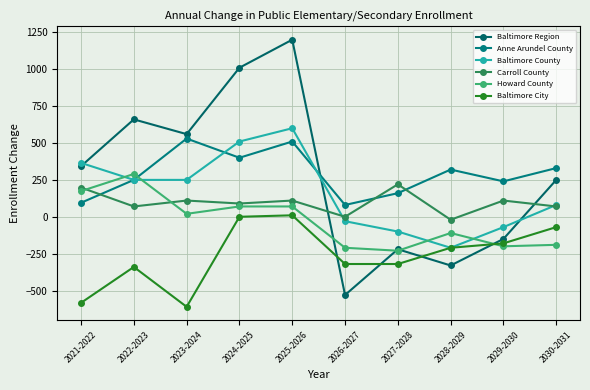

At which category is the sum across all series the highest?

2025-2026